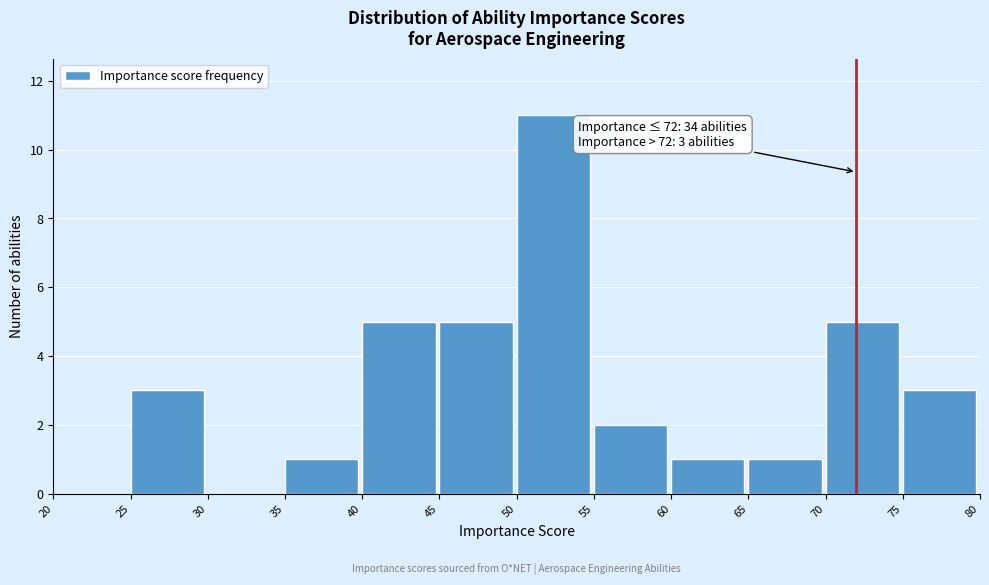

Which range on the x-axis has the tallest bar?

50 to 55